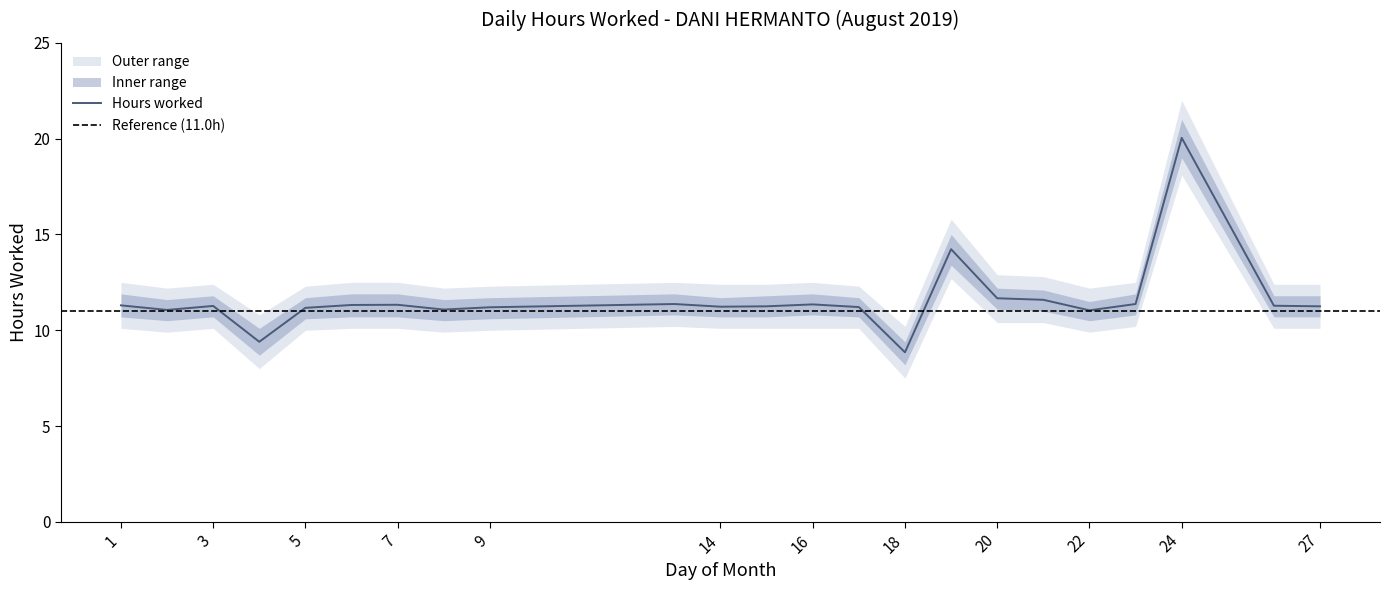

The Hours worked series shows 3.6 at 1. True or false?

False